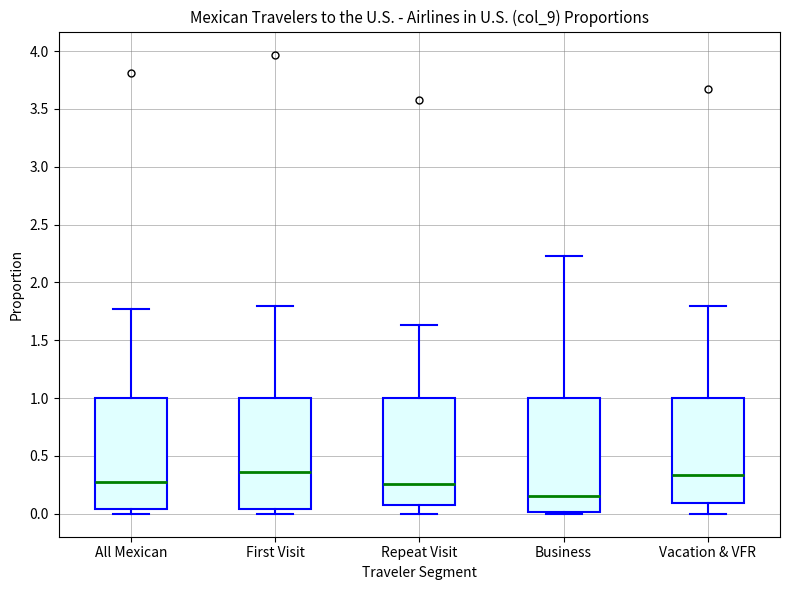

Reading left to right, read every box against the y-axis: the position of its median line, the range the box covers, and the ends of its whiskers. The values are not printed on the chart, so give them approximately, as read against the axis.

All Mexican: median 0.25, box 0.05 to 1.00, whiskers 0.00 to 1.75
First Visit: median 0.35, box 0.05 to 1.00, whiskers 0.00 to 1.80
Repeat Visit: median 0.25, box 0.10 to 1.00, whiskers 0.00 to 1.65
Business: median 0.15, box 0.00 to 1.00, whiskers 0.00 to 2.25
Vacation & VFR: median 0.35, box 0.10 to 1.00, whiskers 0.00 to 1.80